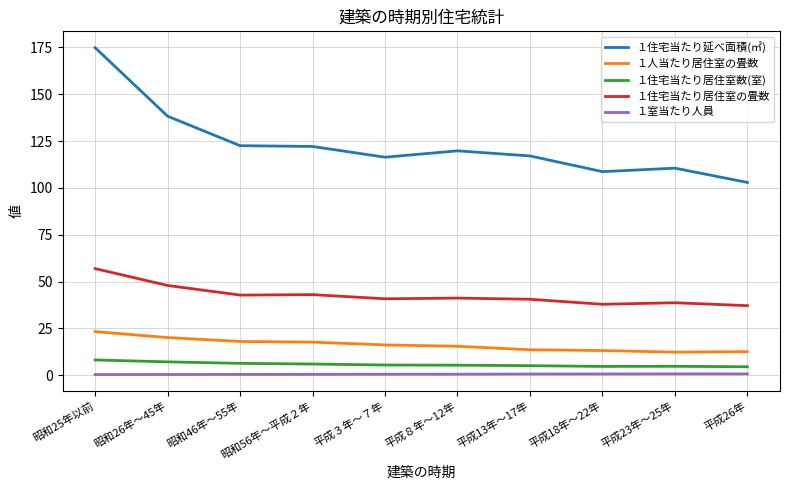

True or false: １人当たり居住室の畳数 and １住宅当たり居住室の畳数 cross at least once.

False